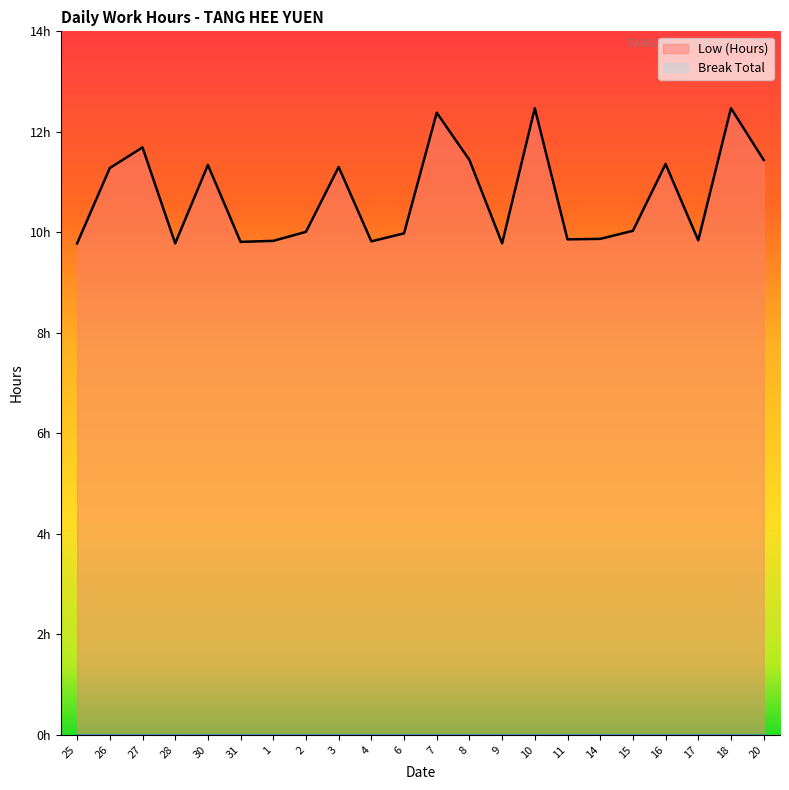

What position from the right is 7?

11